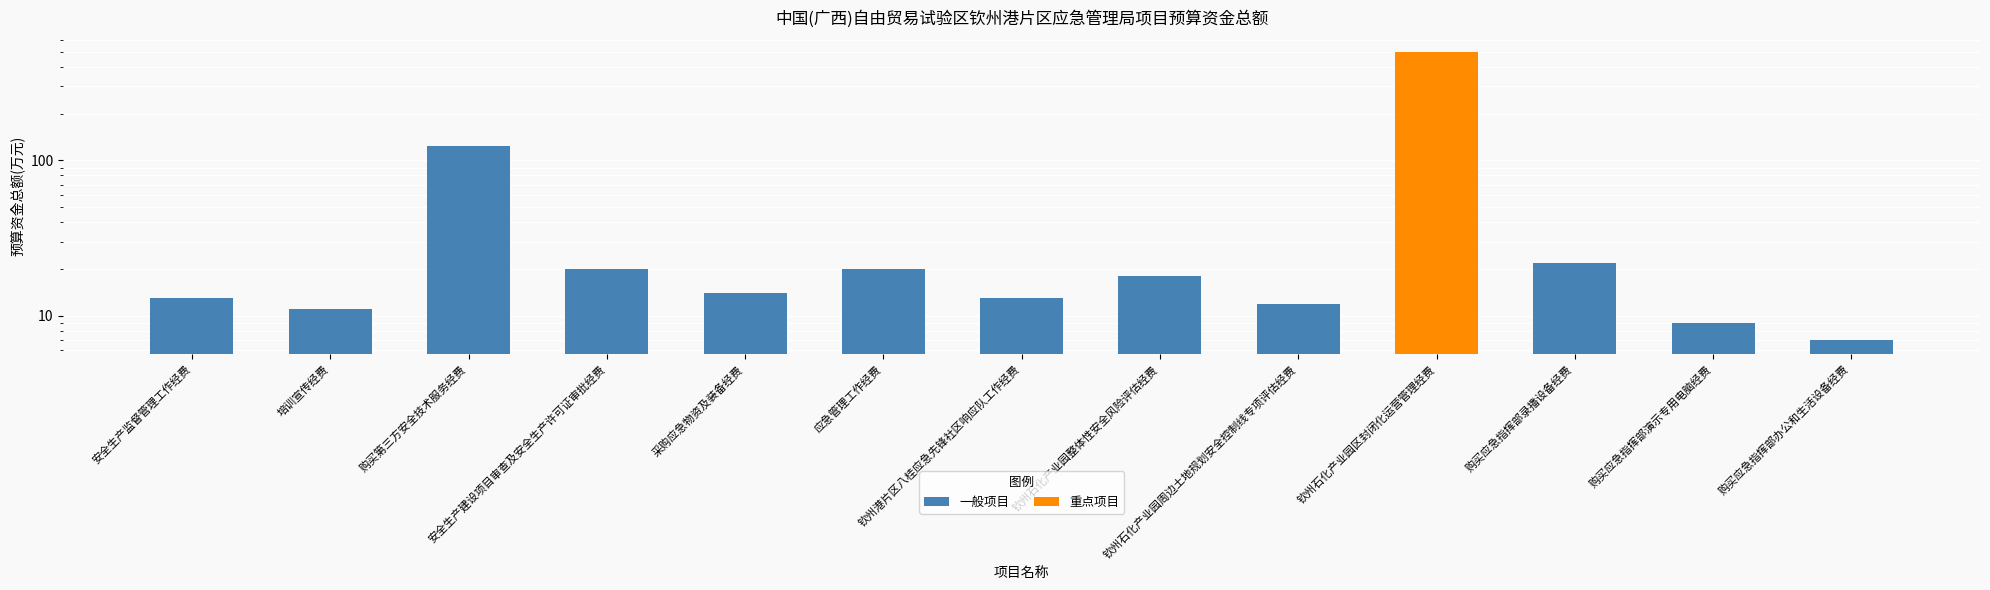

Is it true that the value at 购买第三方安全技术服务经费 is 123?

True